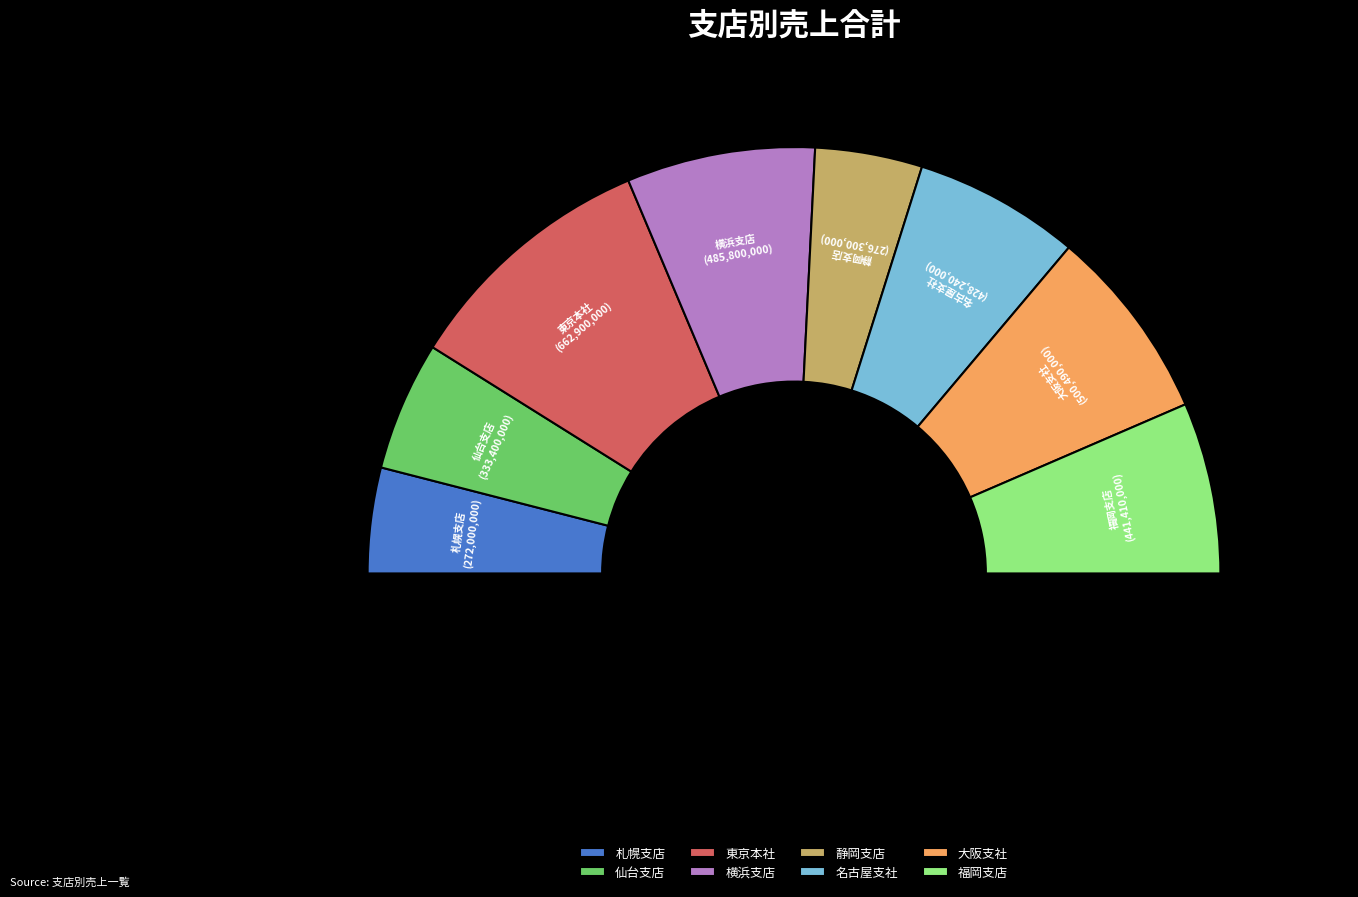

How much of the chart is everything except 福岡支店?

87.0%